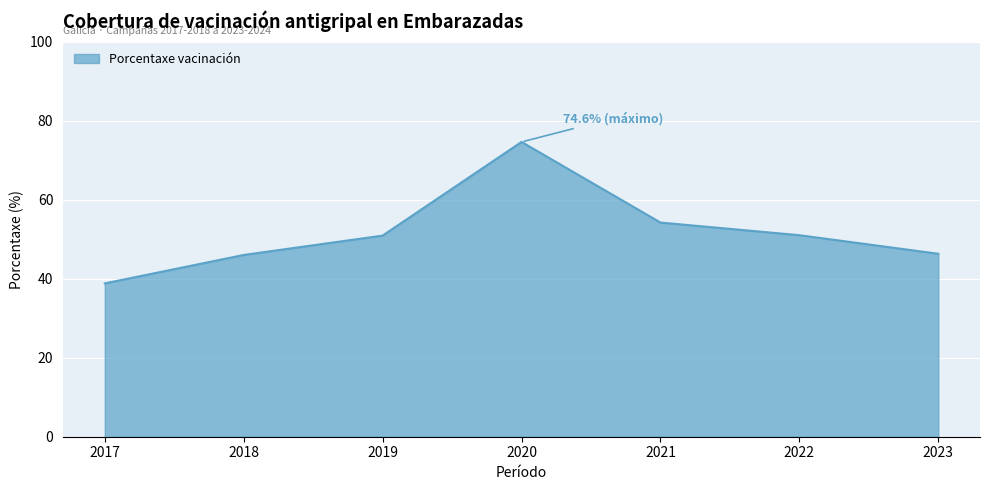

What is the average value?

51.7